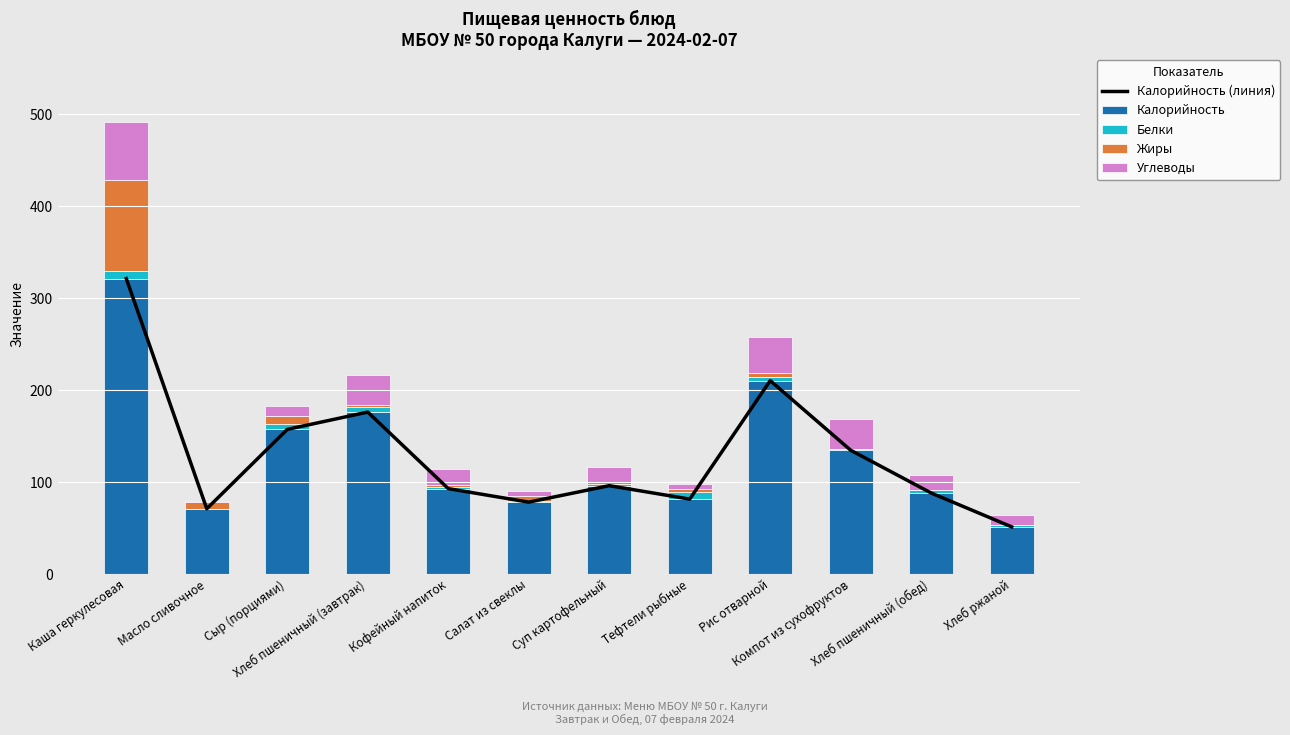

Which category has the lowest value across all series?

Компот из сухофруктов